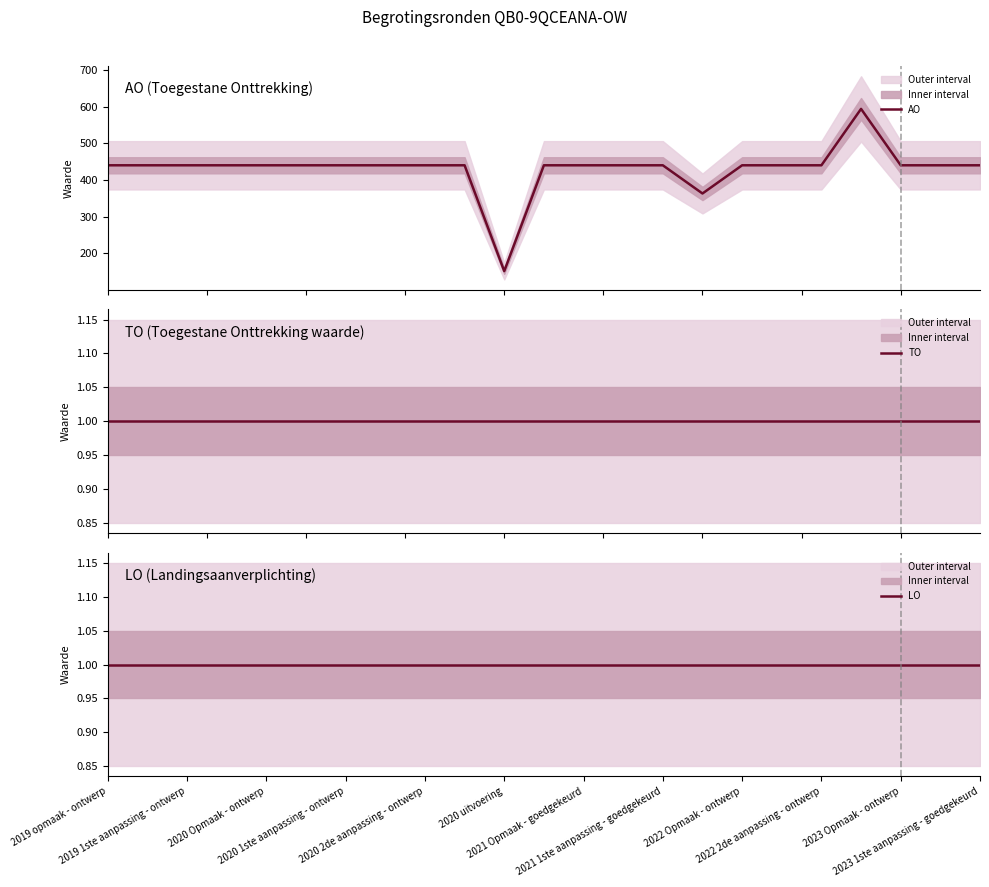

True or false: TO and AO cross at least once.

False